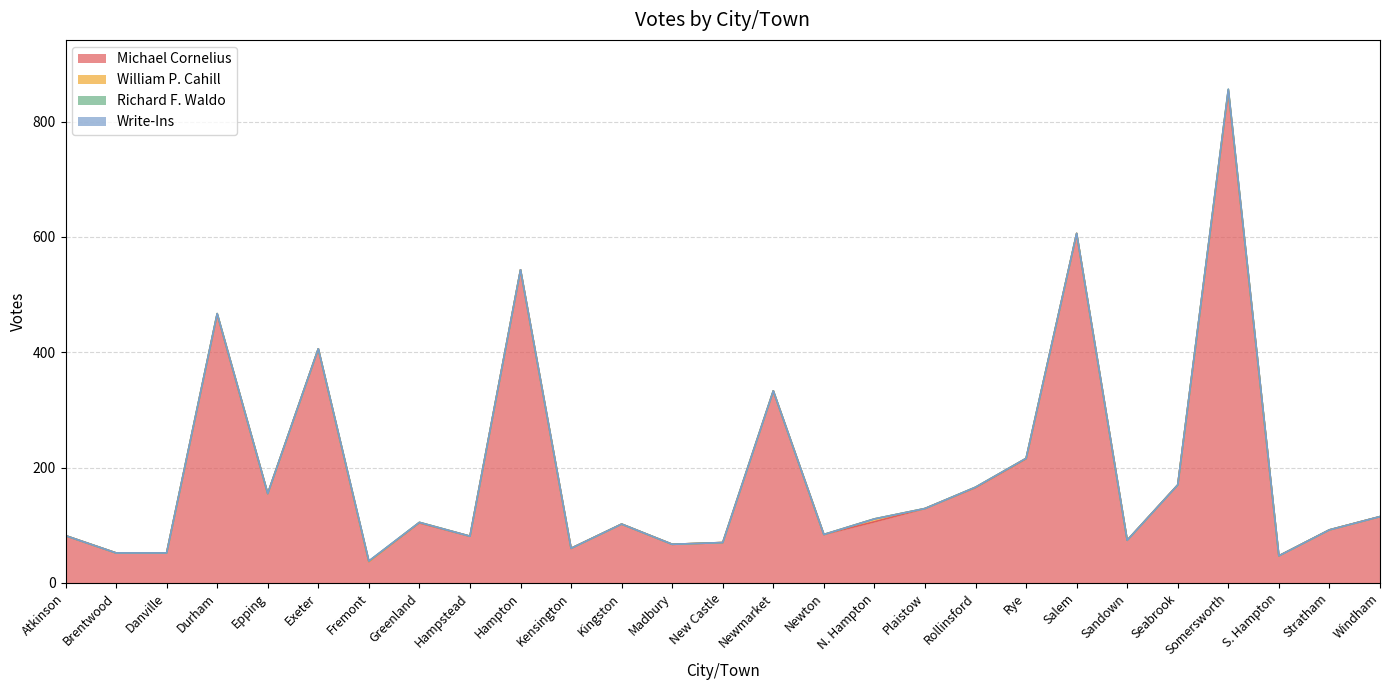

True or false: Michael Cornelius and William P. Cahill intersect in this chart.

False